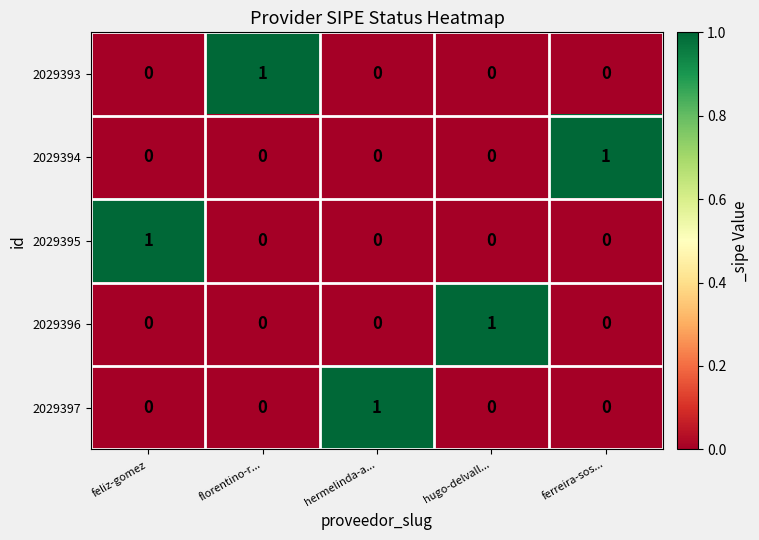

The value of 2029395 at hugo-delvall... is 0. True or false?

True